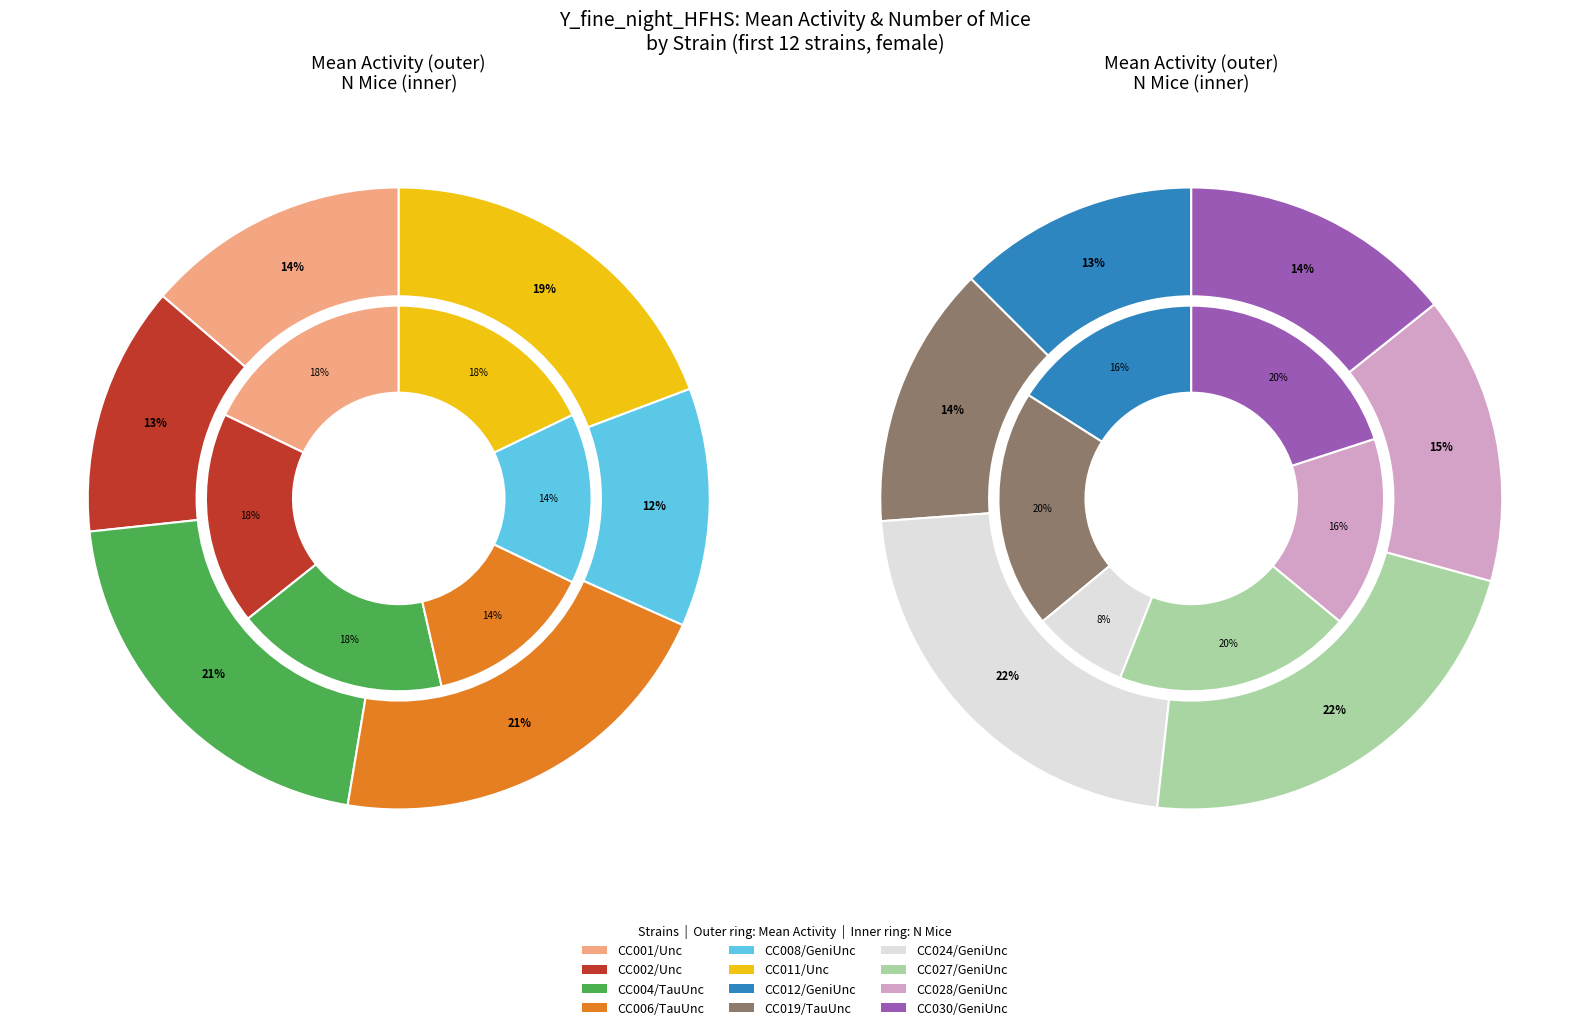

Which category has the biggest portion of the pie?

CC027/GeniUnc